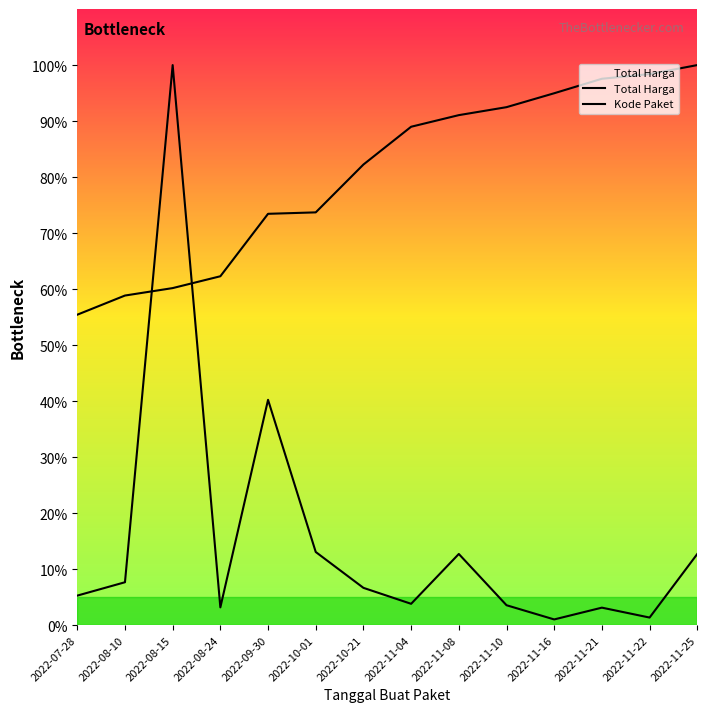

Which series has the largest range (max minus min)?

Total Harga